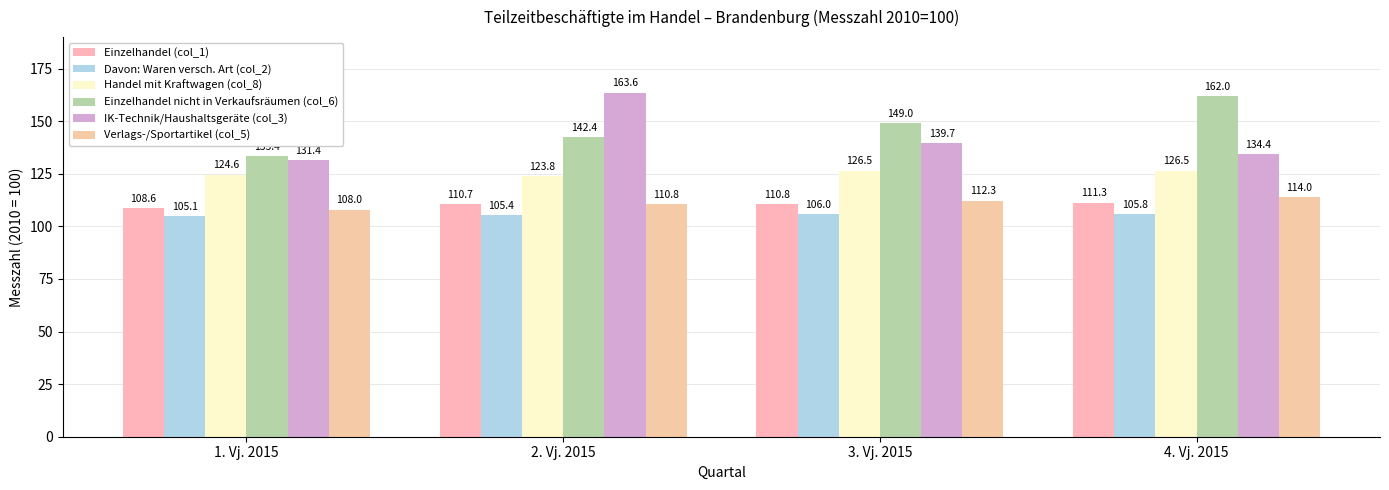

What is the label of the 4th bar from the left?

4. Vj. 2015